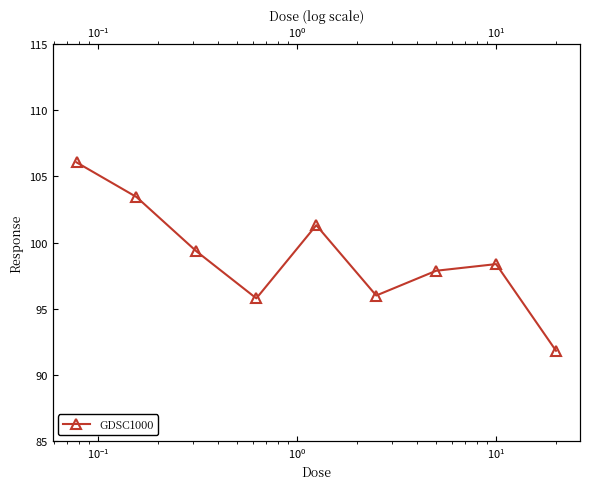

What is the difference between the maximum and minimum values?

14.2